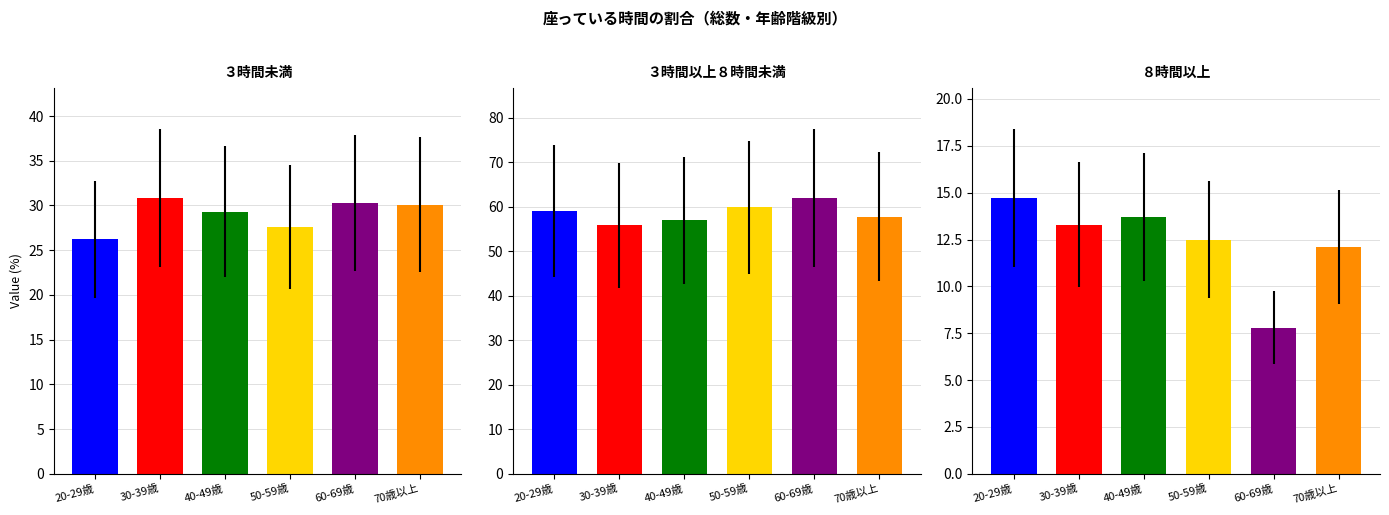

Which label corresponds to the largest value in the chart?

60-69歳